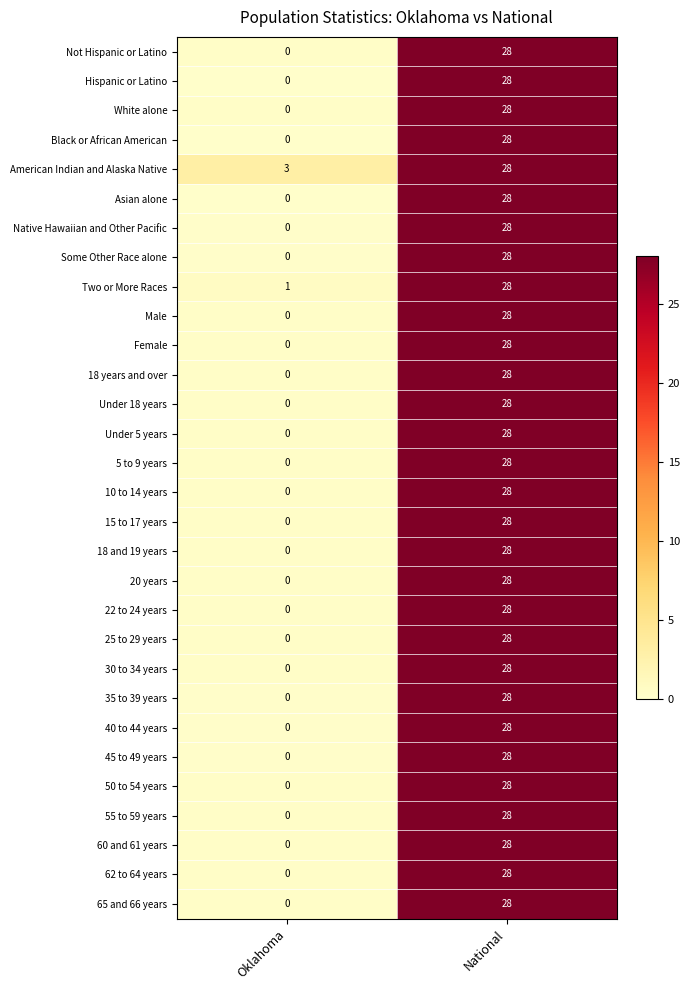

Is the value of 20 years at National greater than the value of 25 to 29 years at Oklahoma?

Yes